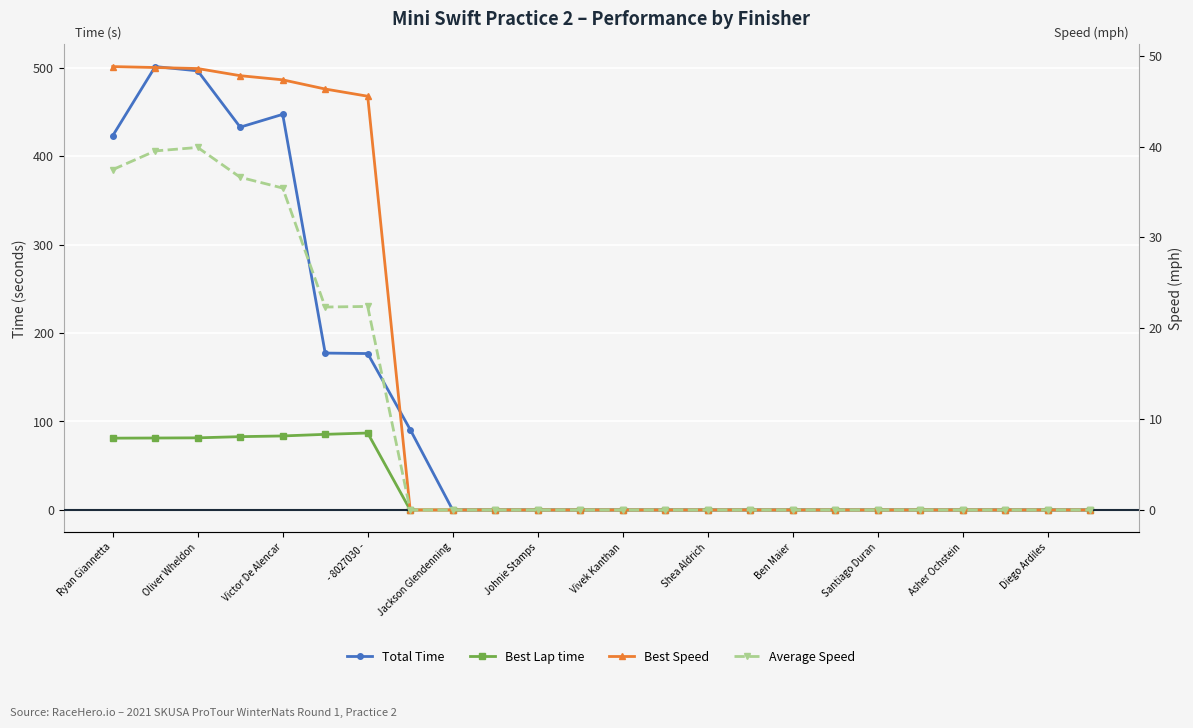

What is the maximum value for Total Time?

501.1